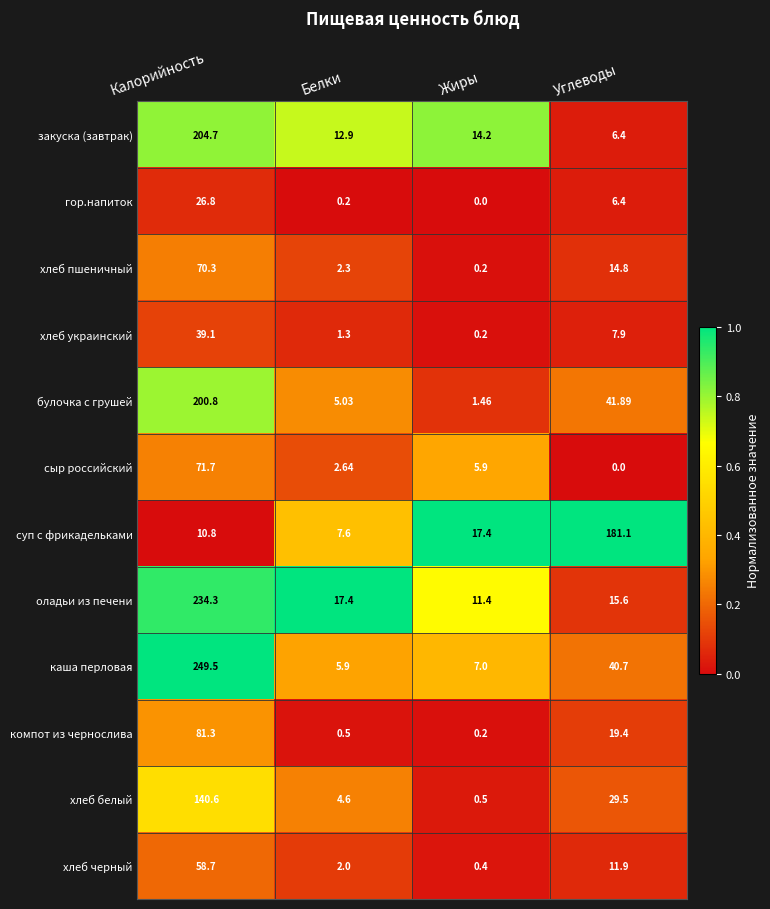

At which label is хлеб пшеничный closest to 35?

Углеводы